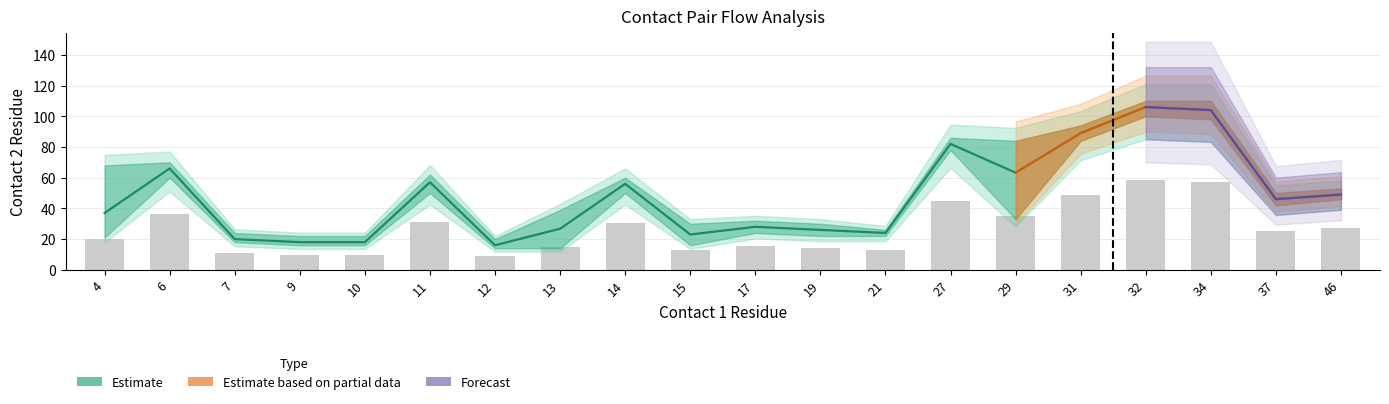

Which has a higher value, 14 or 11?

11